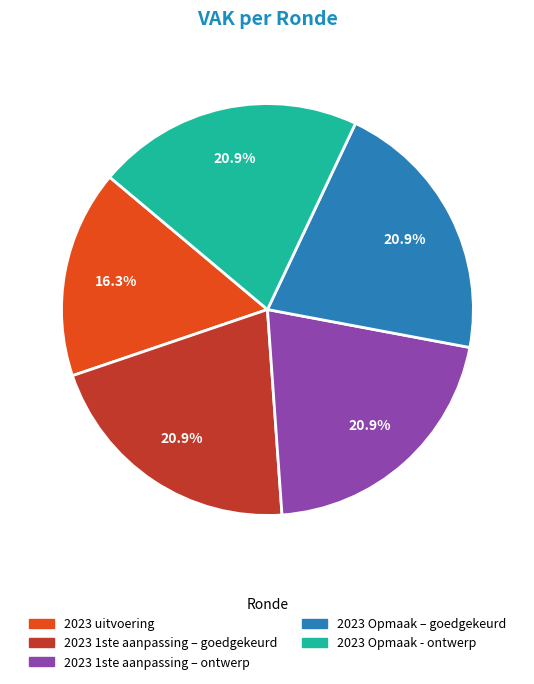

True or false: 2023 1ste aanpassing – ontwerp accounts for 7% of the total.

False